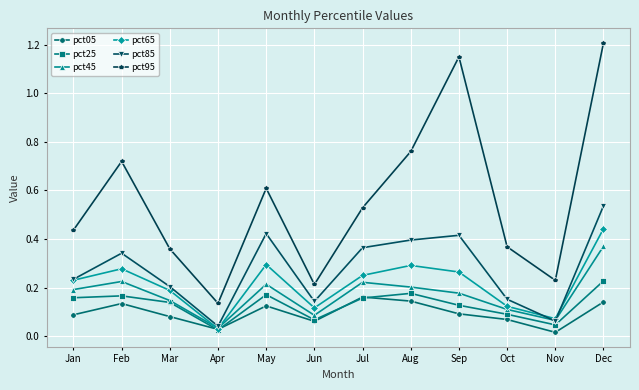

Which series has the largest total across all categories?

pct95